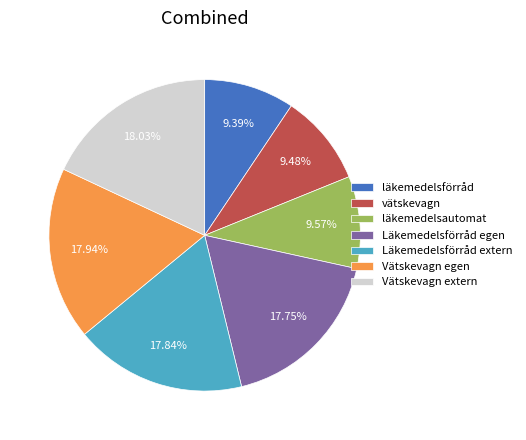

What percentage is the Läkemedelsförråd extern slice, to the nearest percent?

18%